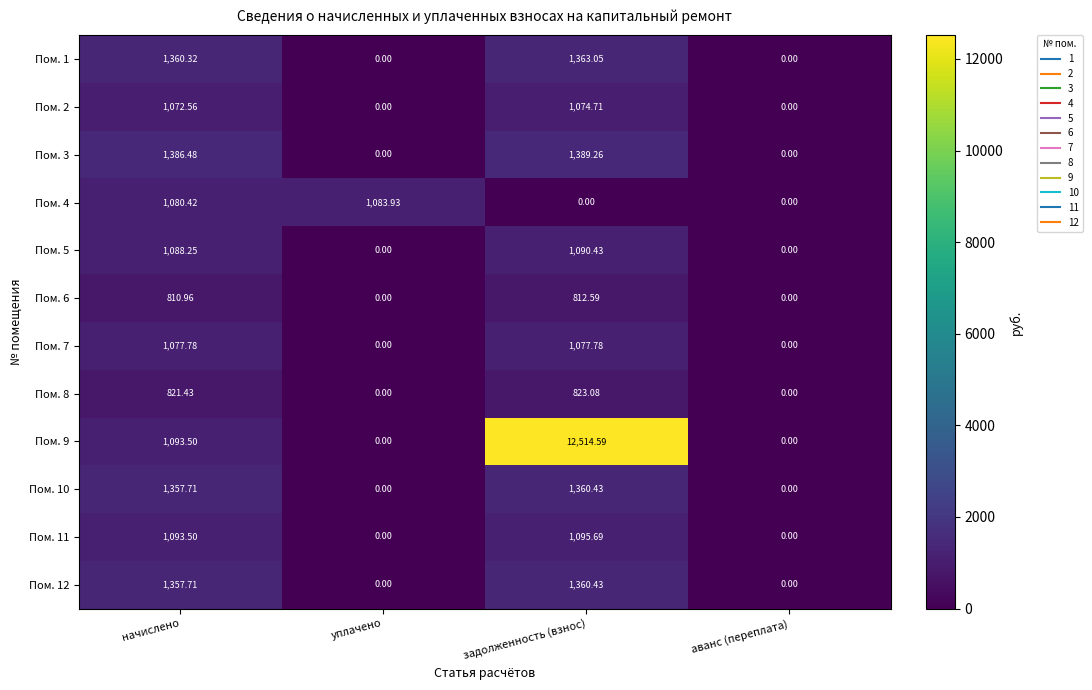

How many values in the Пом. 3 series exceed 1386?

2